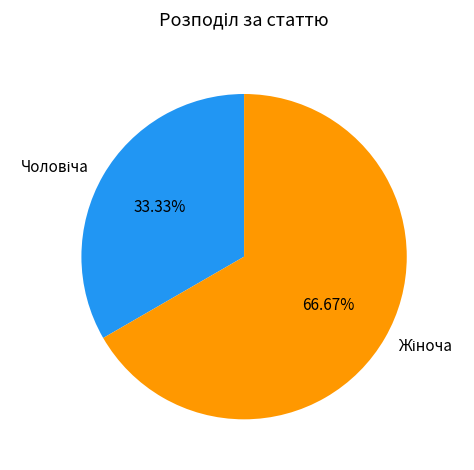

Is there any slice that represents more than half of the pie?

Yes